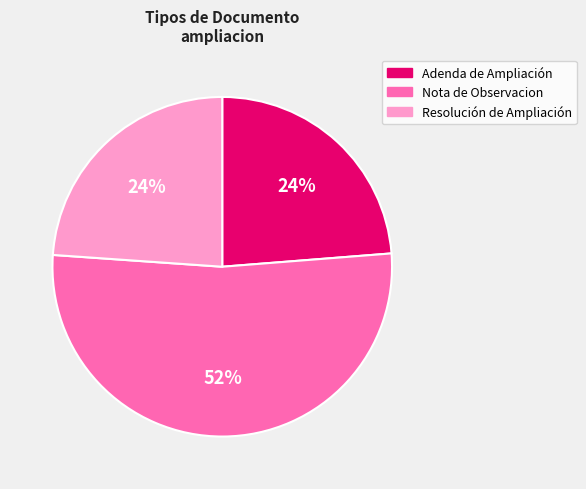

Does any single category account for the majority?

Yes